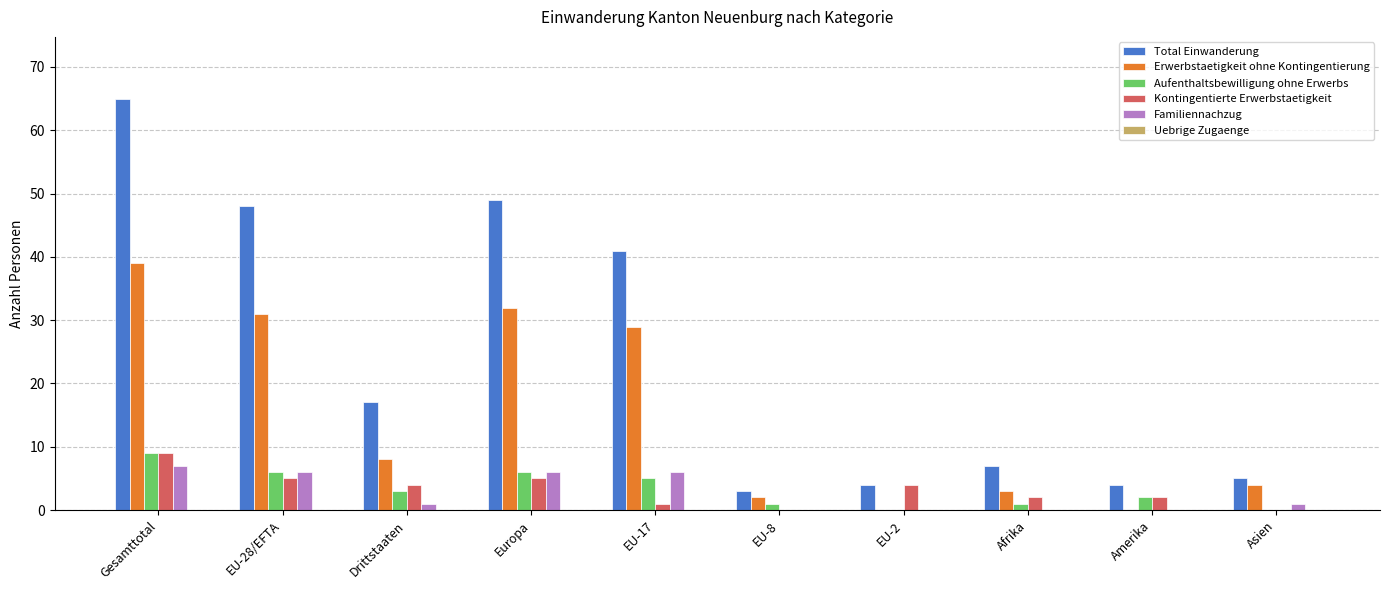

True or false: Kontingentierte Erwerbstaetigkeit has a value of 0 at EU-8.

True